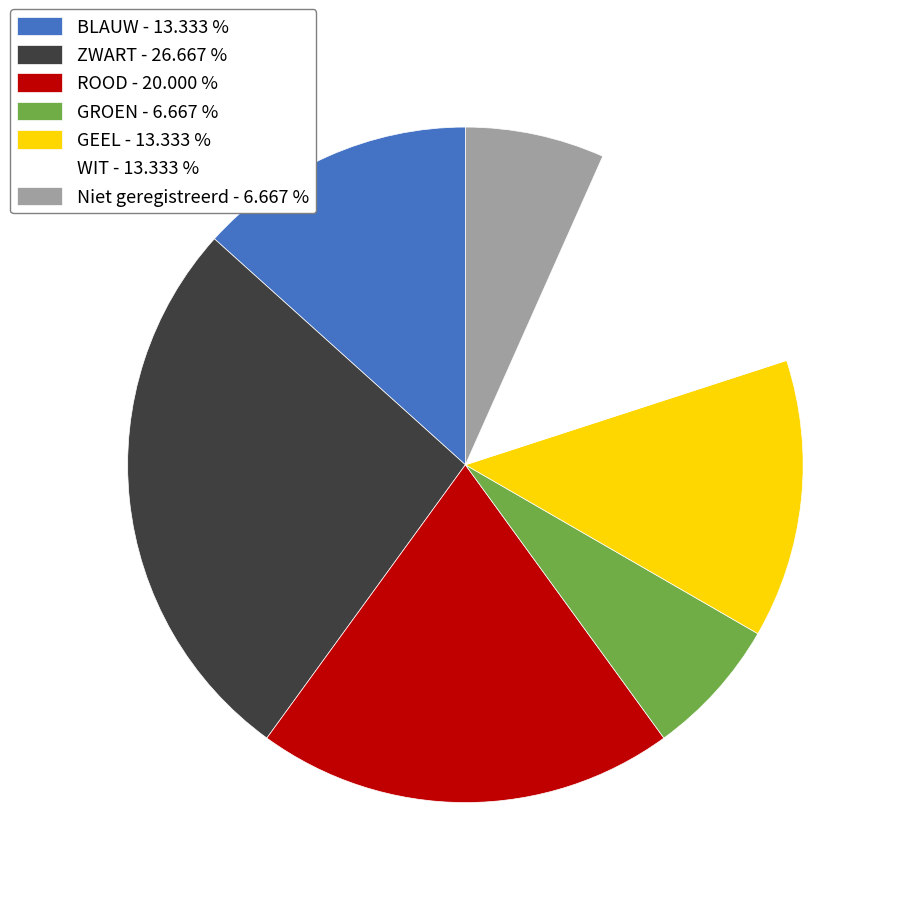

Approximately how many times larger is the value at Niet geregistreerd compared to ROOD?

0.3